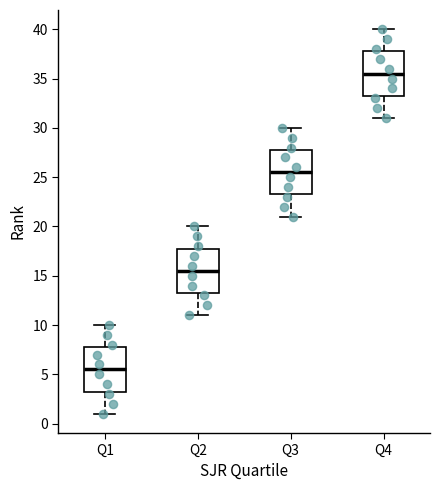

Which box's median line is the lowest?

Q1